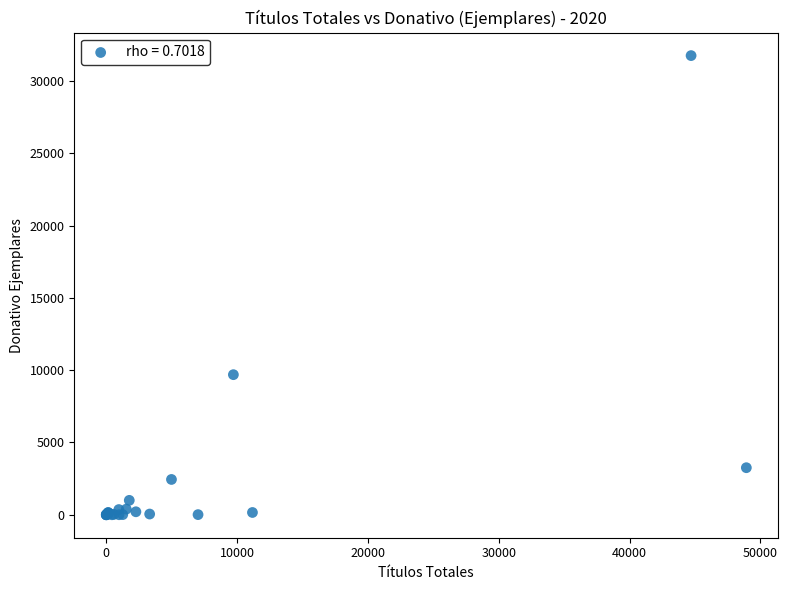

What Y value in the scatter plot is closest to 15876?

9688